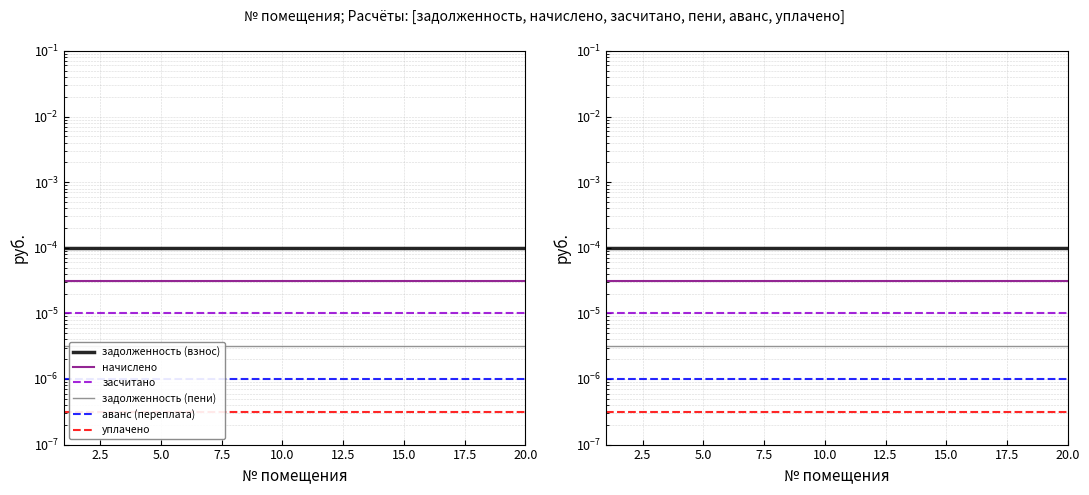

What is the label of the 13th point from the right?

17.5